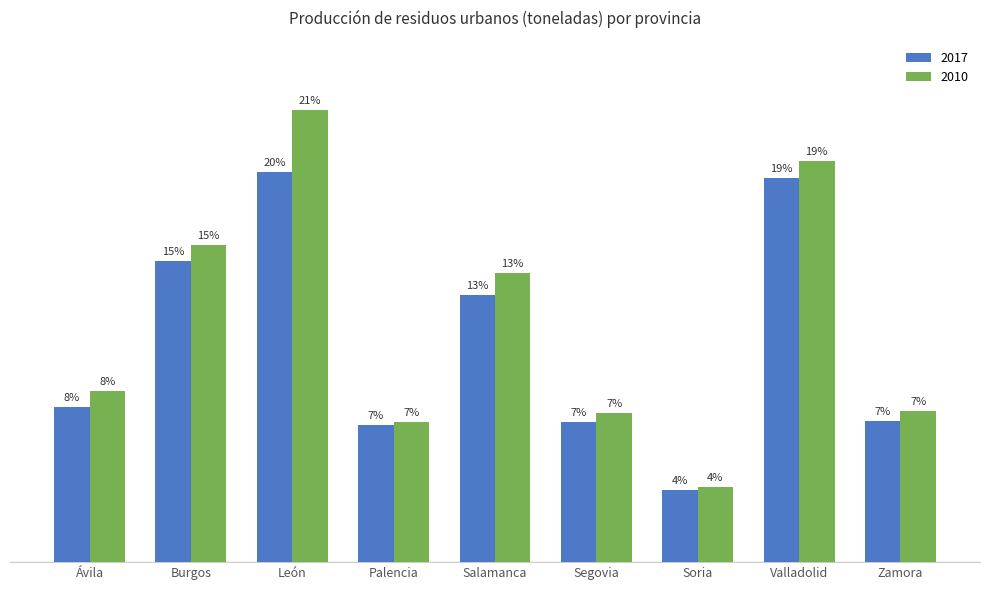

Which has a higher value, Valladolid or Palencia?

Valladolid